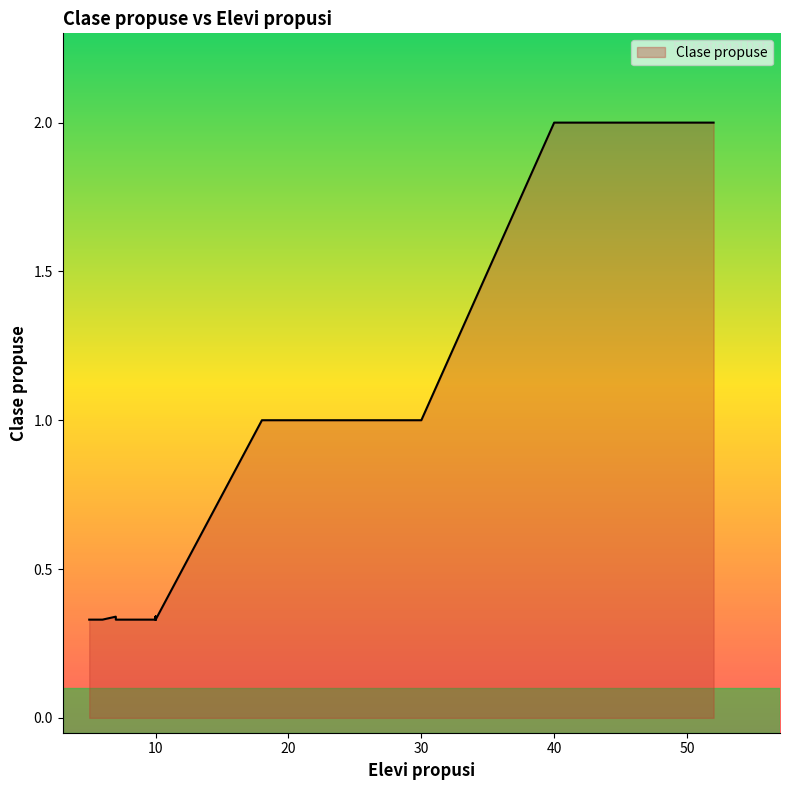

What is the label of the 36th point from the left?

20